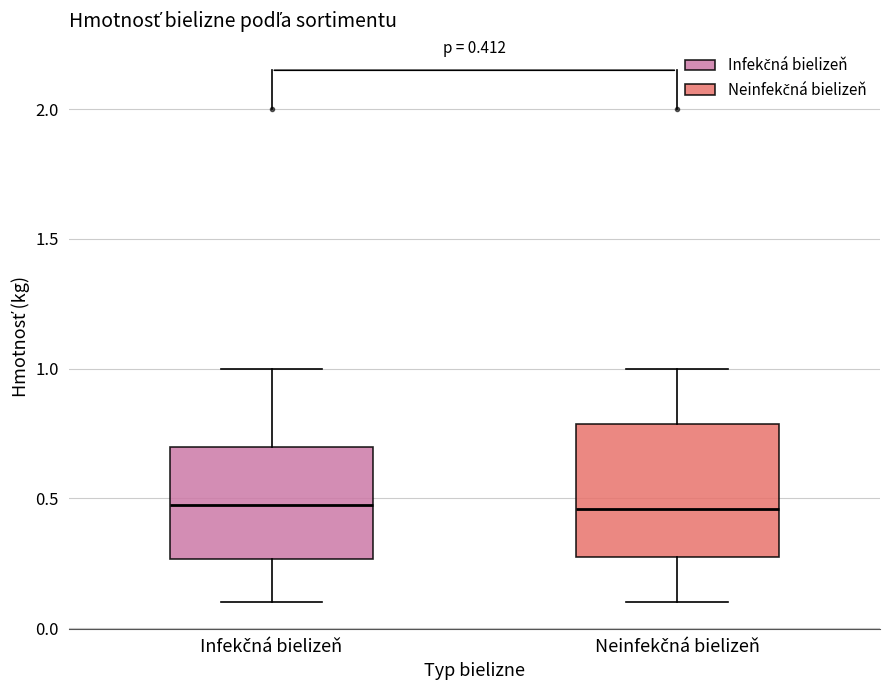

Which box is the tallest, from its lower edge to its upper edge?

Neinfekčná bielizeň